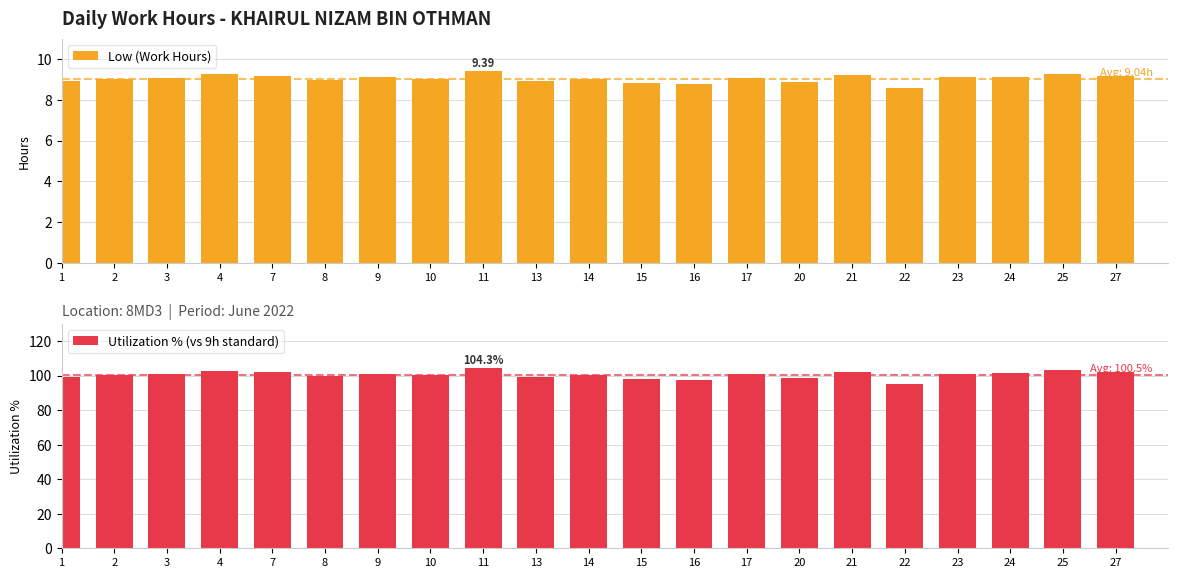

Is the value of Low (Work Hours) at 20 greater than the value of Utilization % (vs 9h standard) at 21?

No